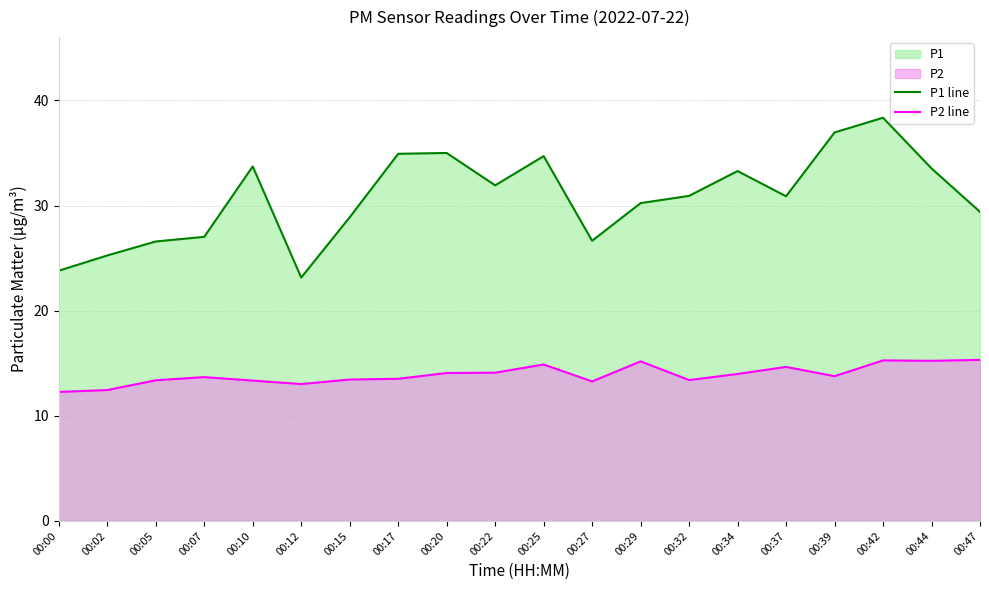

At which label does P2 line reach its peak?

00:47